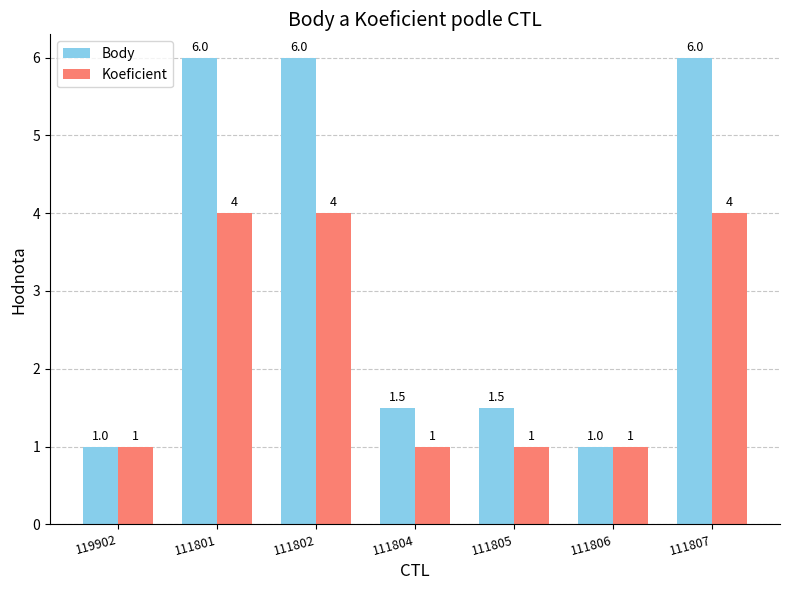

How many bars are there in each group?

2